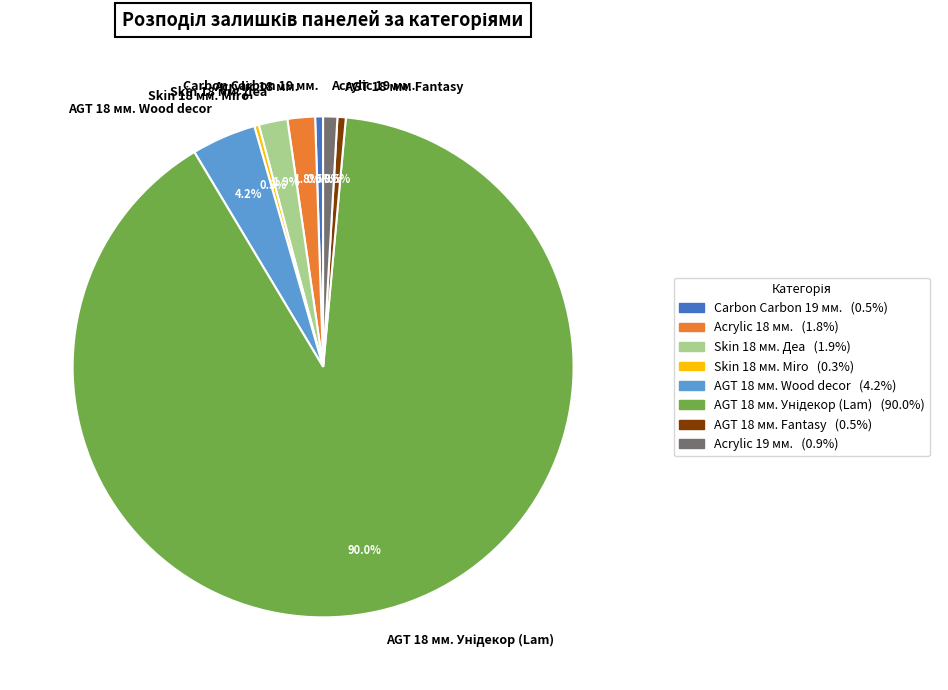

Count the number of slices in the pie.

8